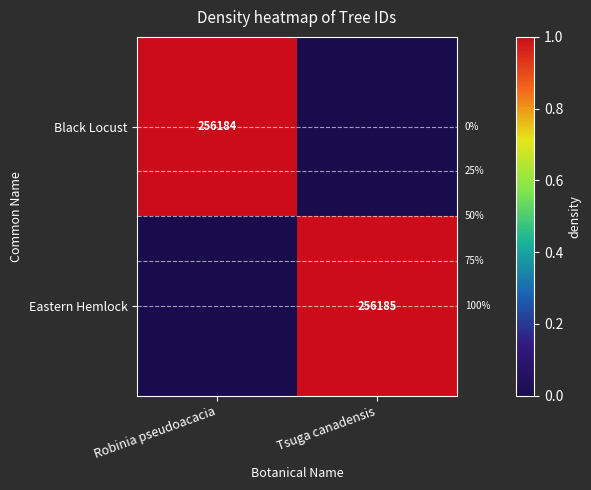

The value of Black Locust at Robinia pseudoacacia is 353005. True or false?

False